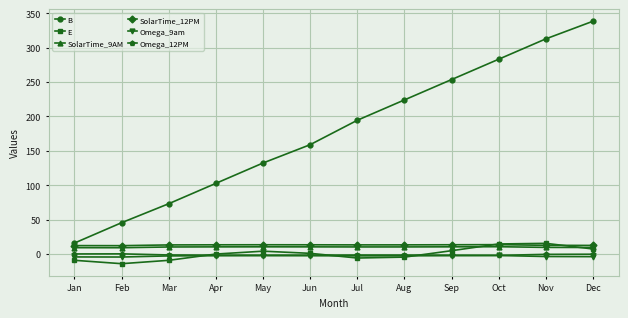

True or false: Omega_9am and B intersect in this chart.

False